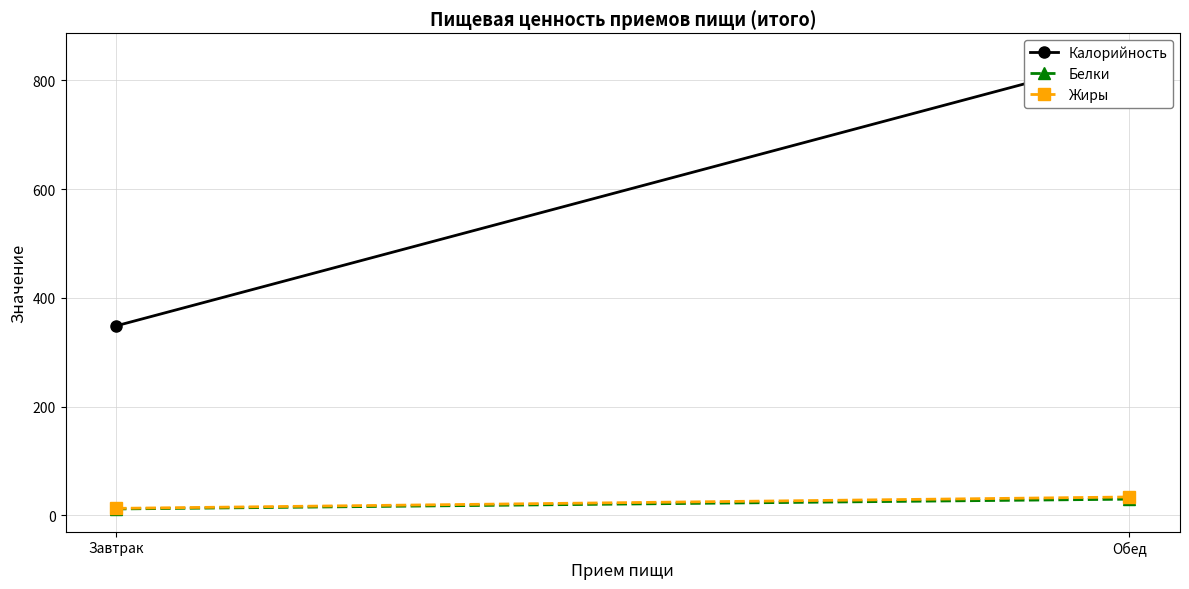

At which category is the sum across all series the highest?

Обед